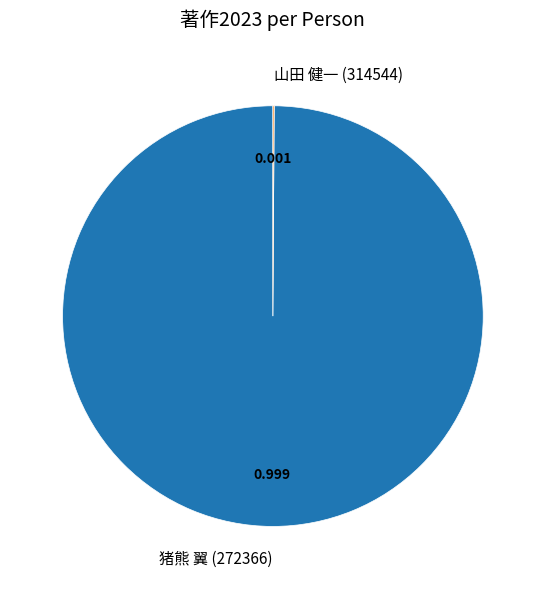

Does 猪熊 翼 (272366) account for over 50% of the chart?

Yes